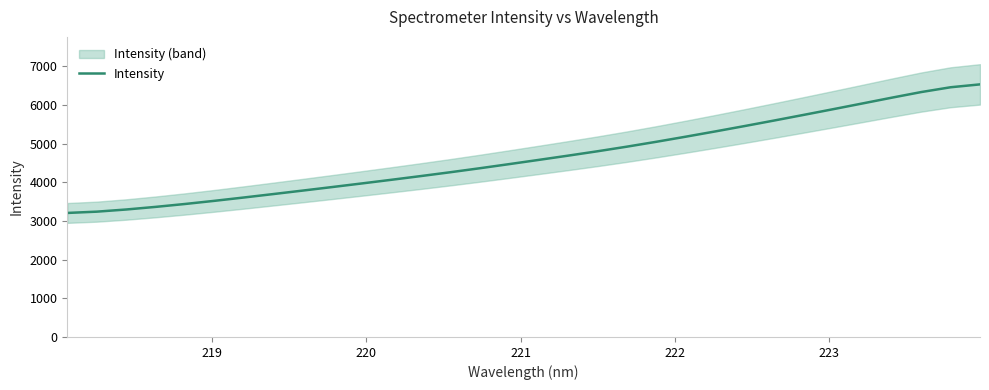

What is the highest value of the Intensity series?

6531.9